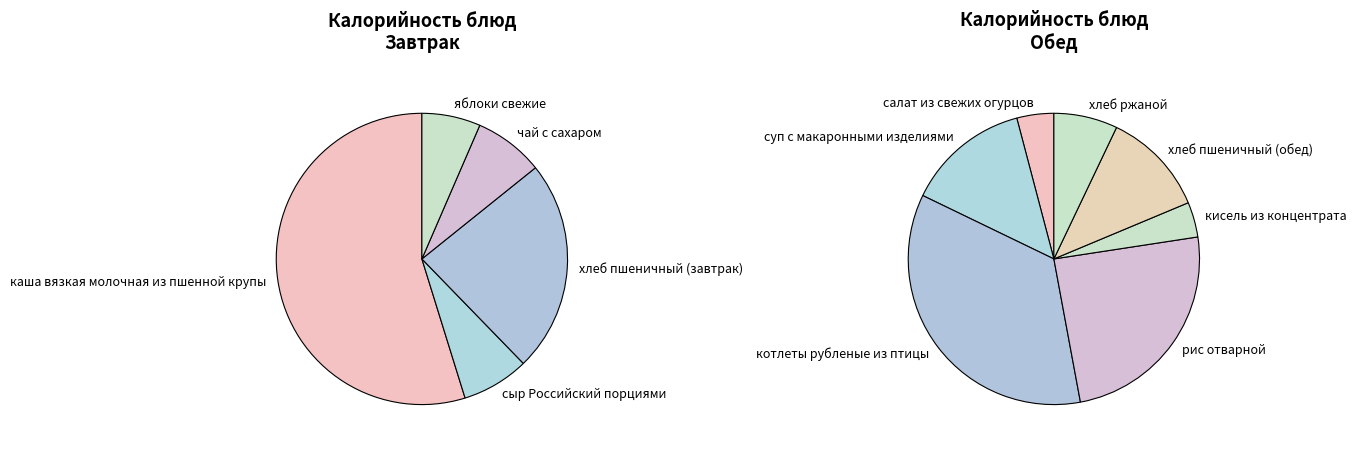

How much of the chart is everything except каша вязкая молочная из пшенной крупы?

45.2%